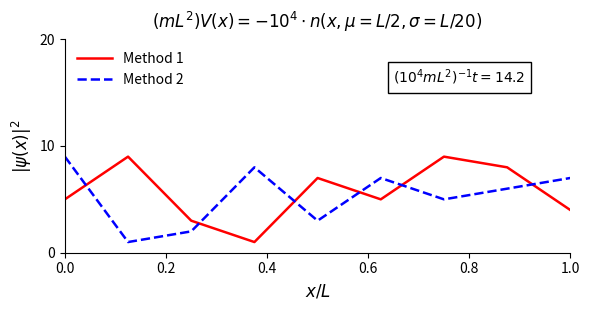

True or false: Method 2 and Method 1 intersect in this chart.

True